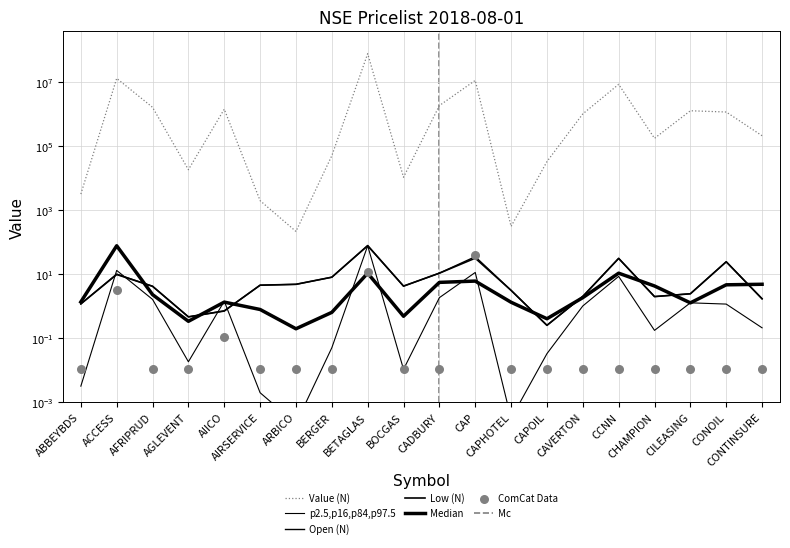

Which series has the widest spread of Y values?

Value (N)